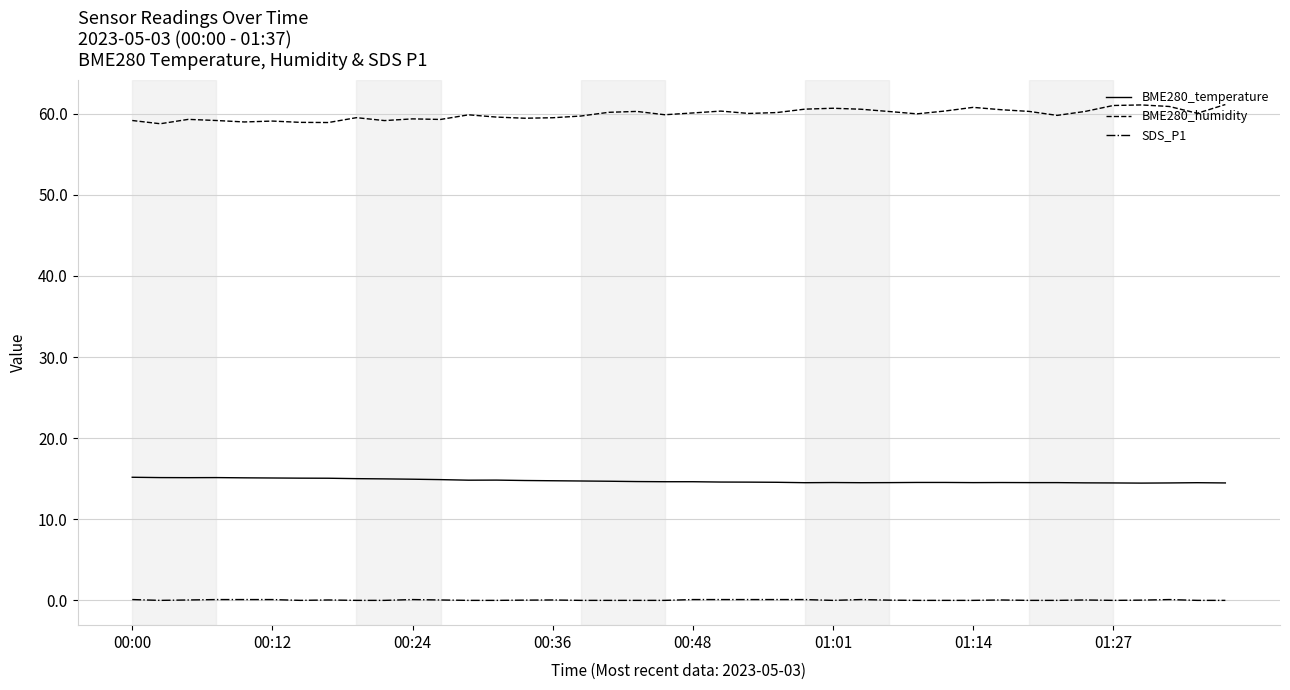

List the series in order of their peak value, highest first.

BME280_humidity, BME280_temperature, SDS_P1